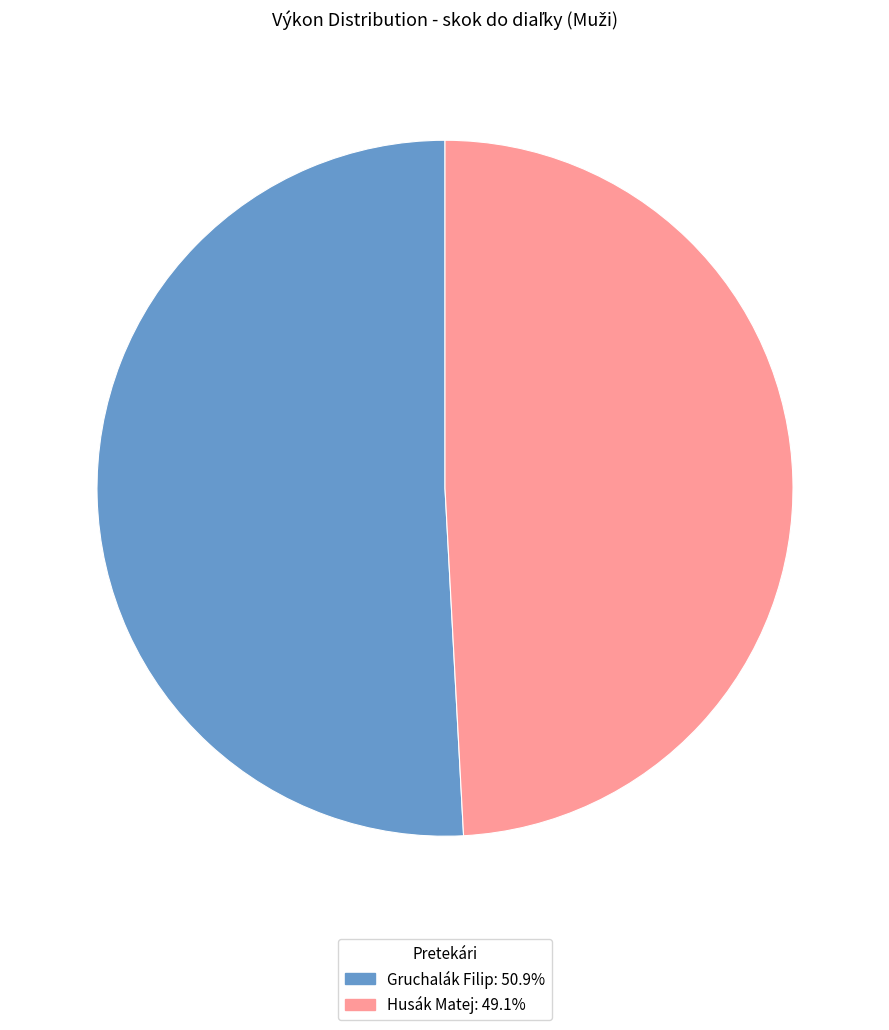

Rank the categories by value from lowest to highest.

Husák Matej, Gruchalák Filip